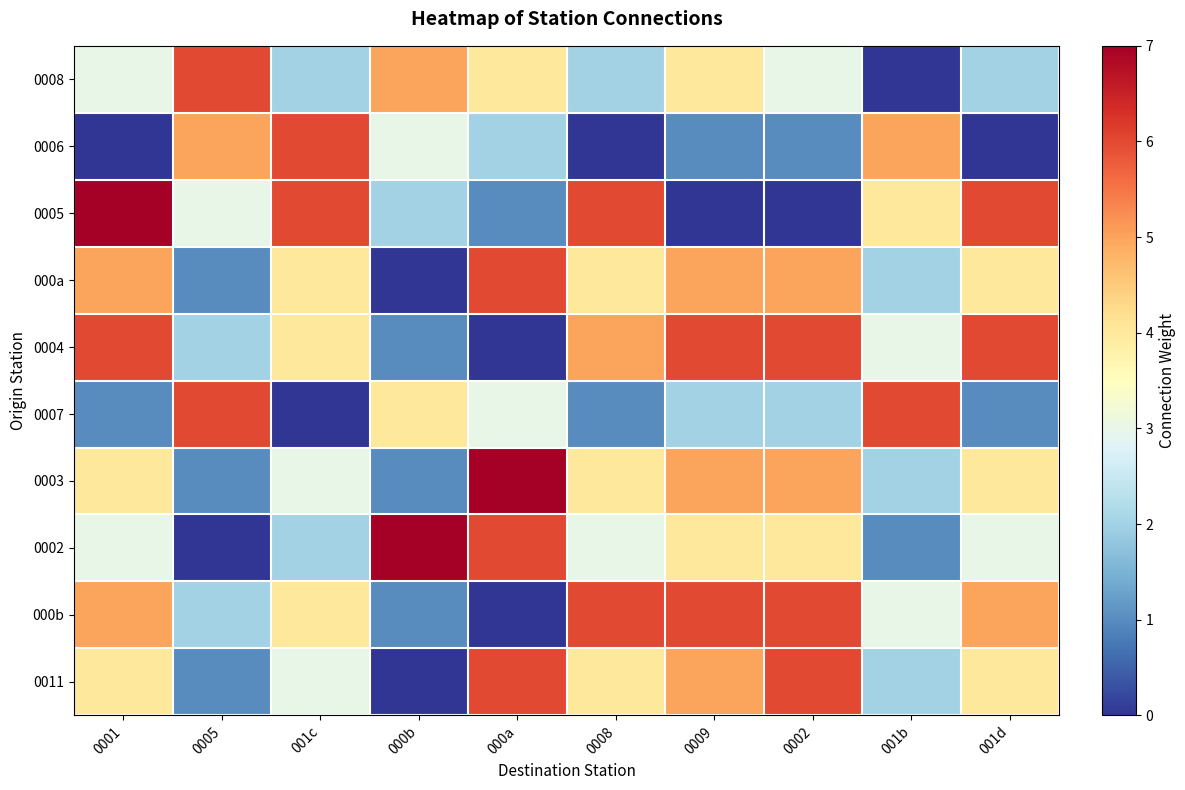

How many categories are shown in the chart?

10